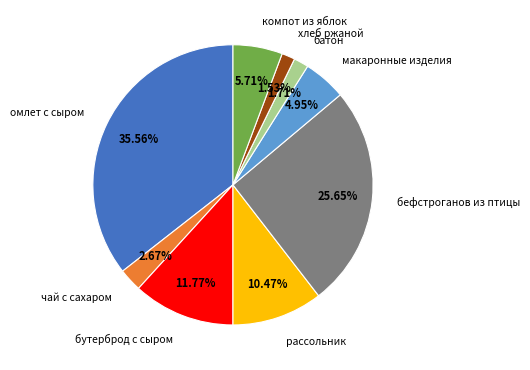

Approximately how many times larger is the value at хлеб ржаной compared to батон?

0.9